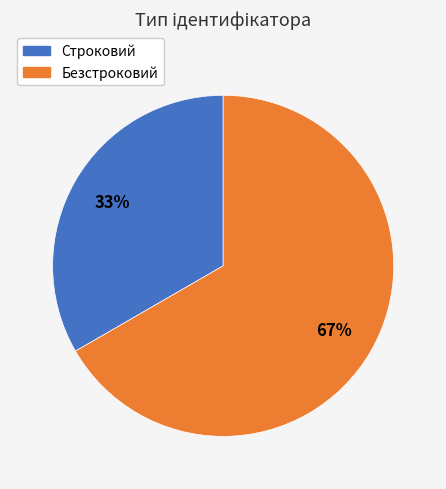

To the nearest percent, what is the combined percentage of Безстроковий and Строковий?

100%